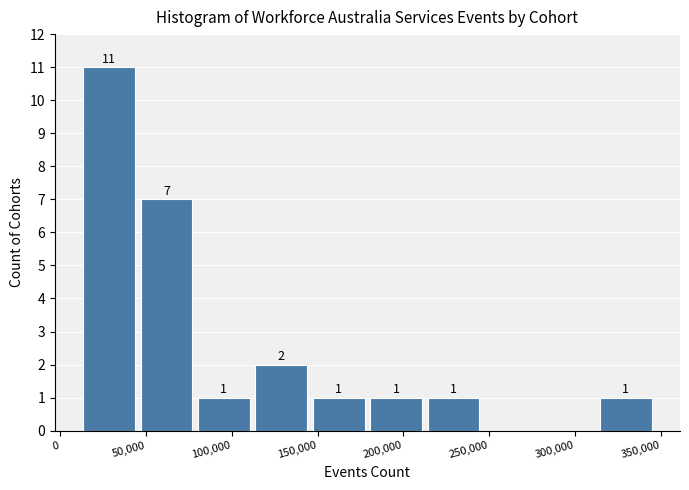

Which range on the x-axis has the tallest bar?

15000 to 45000